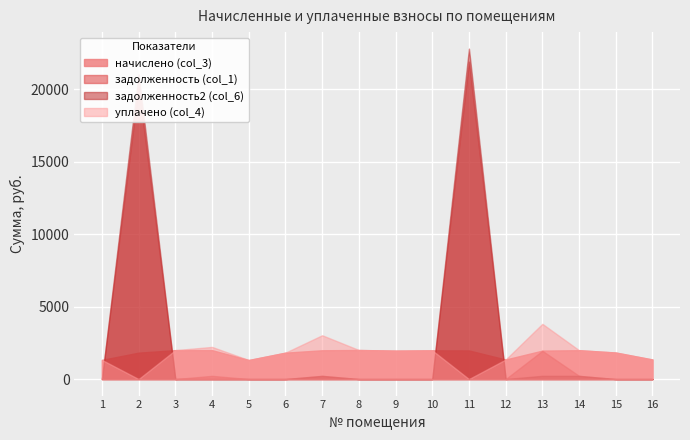

What is the difference between the maximum and minimum values in the задолженность (col_1) series?

21895.4